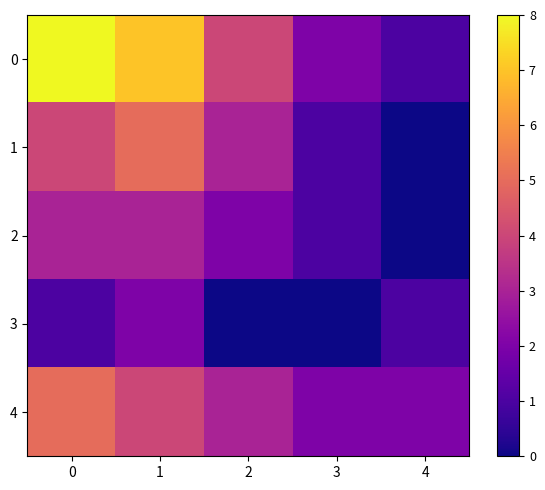

List the series in order of their peak value, highest first.

row_0, row_1, row_4, row_2, row_3